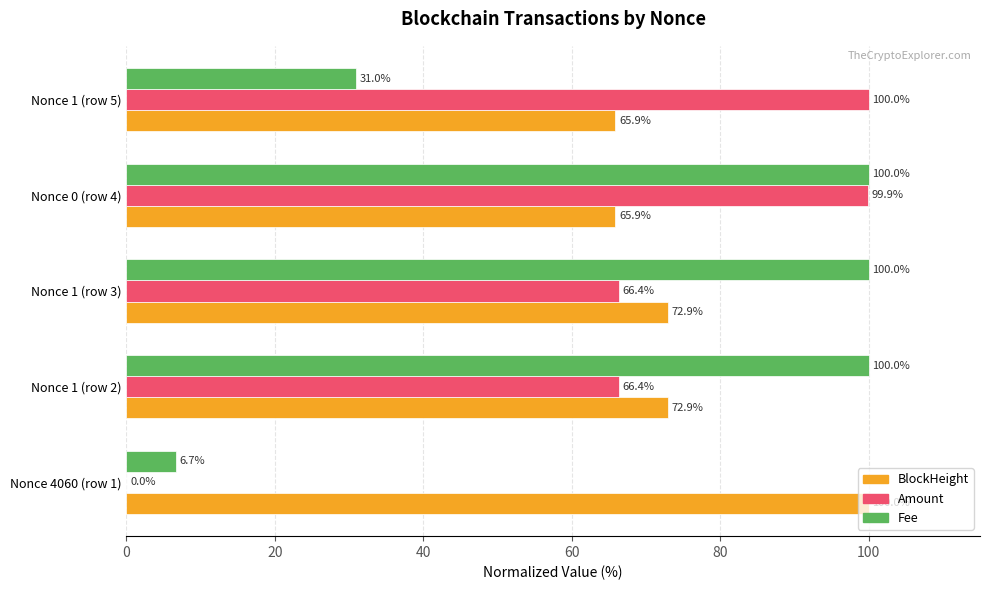

What is the approximate value of Fee at Nonce 1 (row 2)?

100.0